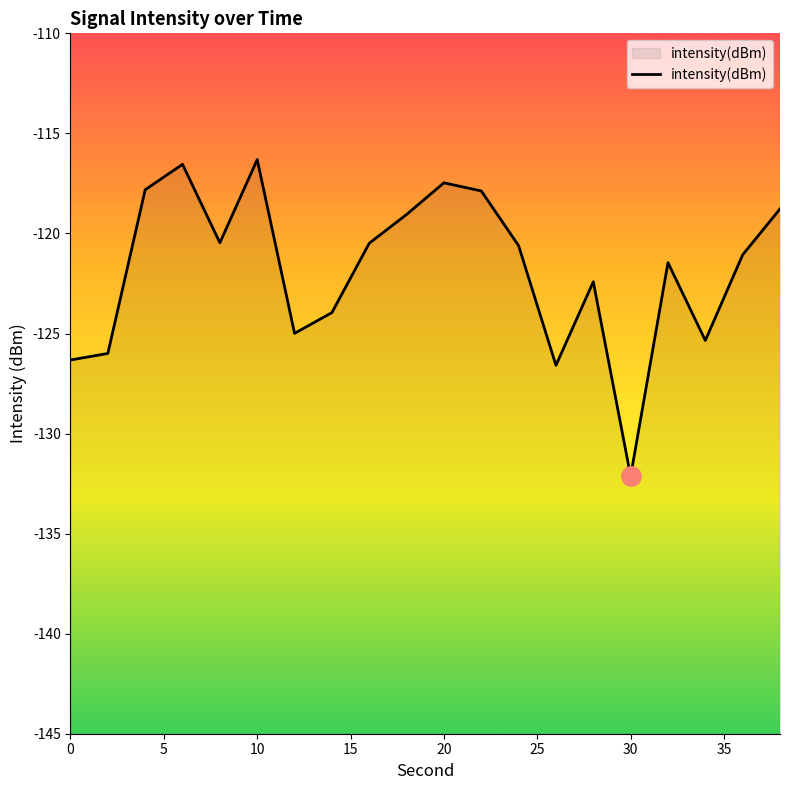

Count the number of data series in this chart.

1